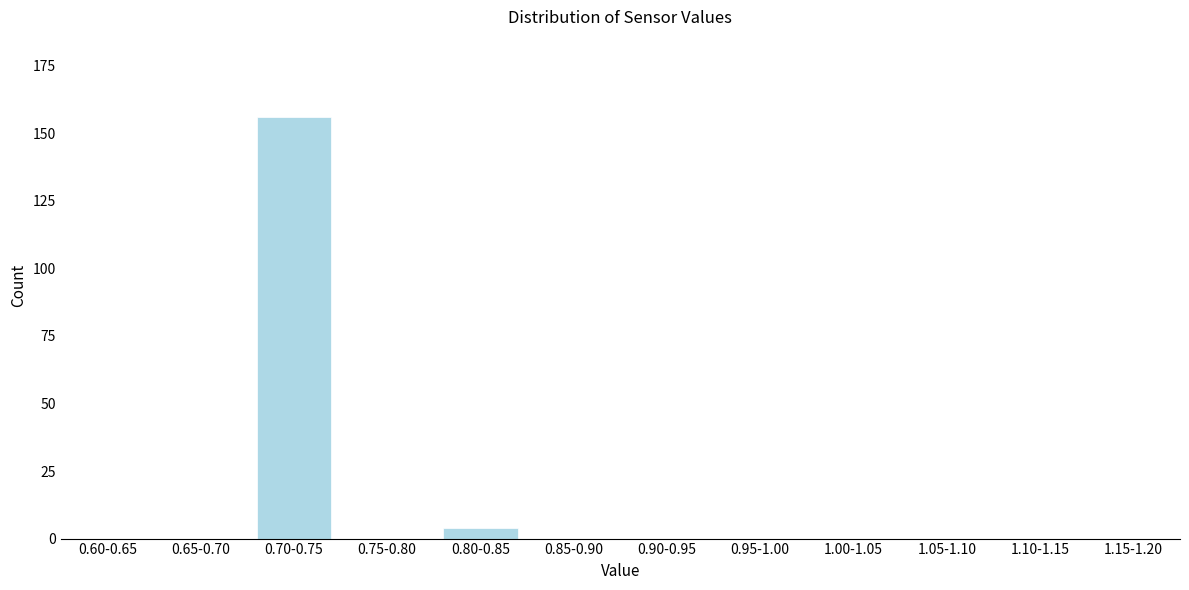

Reading left to right, list all the values displayed in this chart.

0.60-0.65=0	0.65-0.70=0	0.70-0.75=156	0.75-0.80=0	0.80-0.85=4	0.85-0.90=0	0.90-0.95=0	0.95-1.00=0	1.00-1.05=0	1.05-1.10=0	1.10-1.15=0	1.15-1.20=0